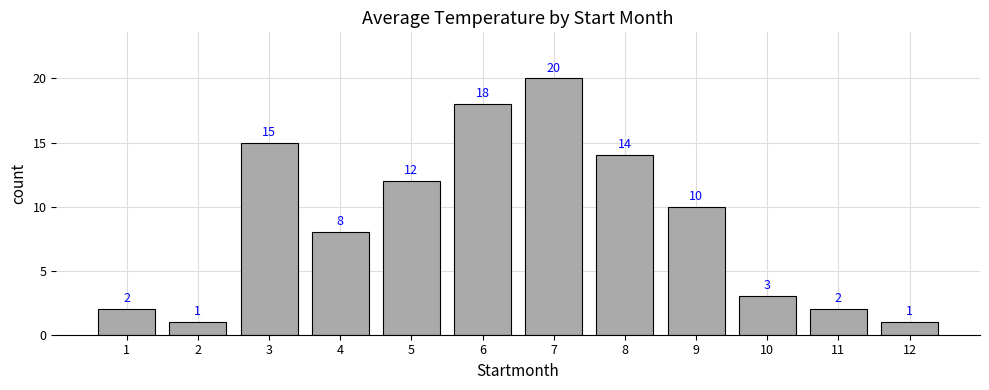

What is the value of the 3rd bar from the left?

15